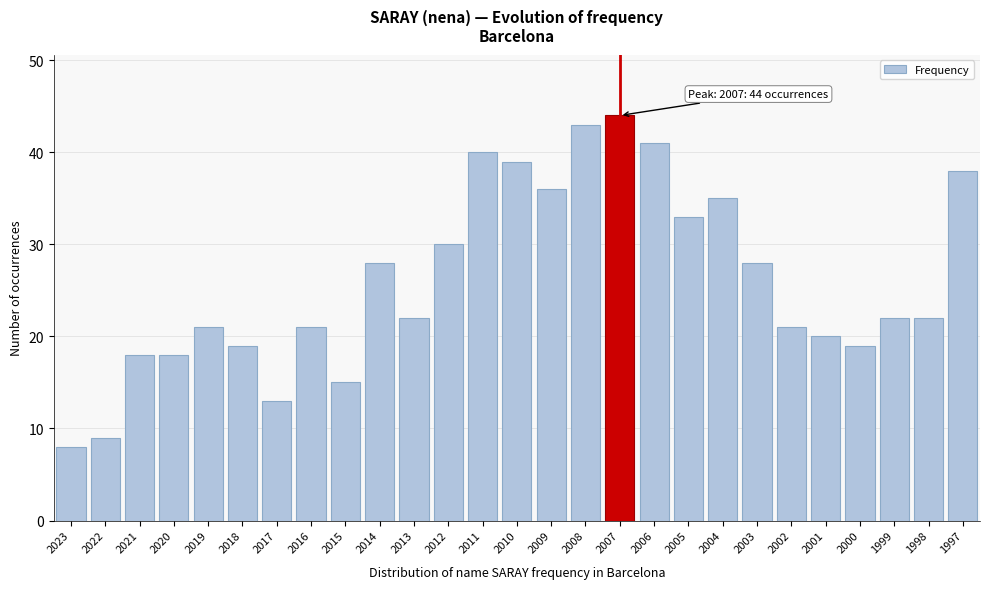

Reading right to left, transcribe all the data shown in this chart.

1997=38	1998=22	1999=22	2000=19	2001=20	2002=21	2003=28	2004=35	2005=33	2006=41	2007=44	2008=43	2009=36	2010=39	2011=40	2012=30	2013=22	2014=28	2015=15	2016=21	2017=13	2018=19	2019=21	2020=18	2021=18	2022=9	2023=8